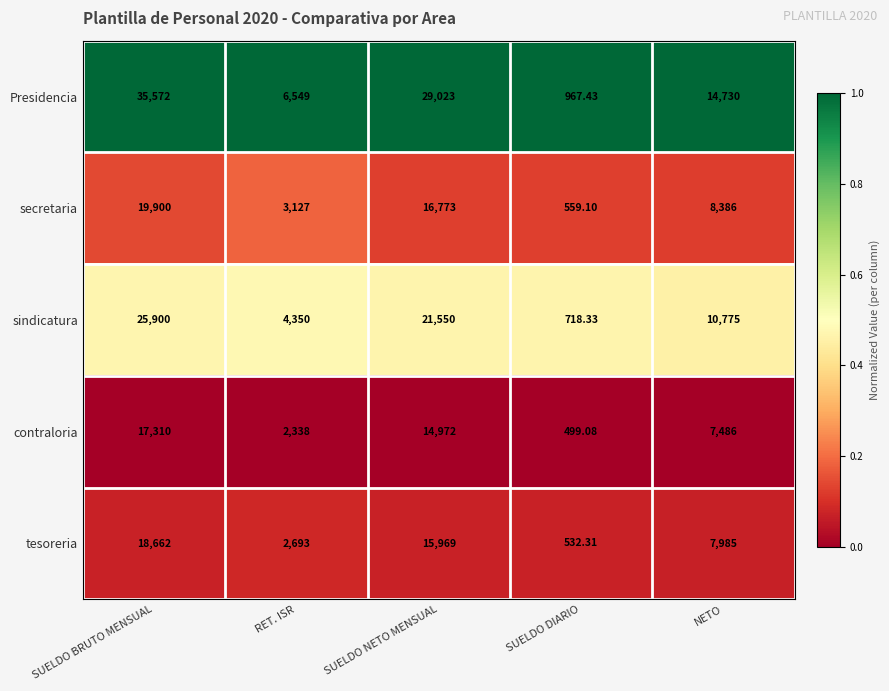

At which category is the sum across all series the highest?

SUELDO BRUTO MENSUAL